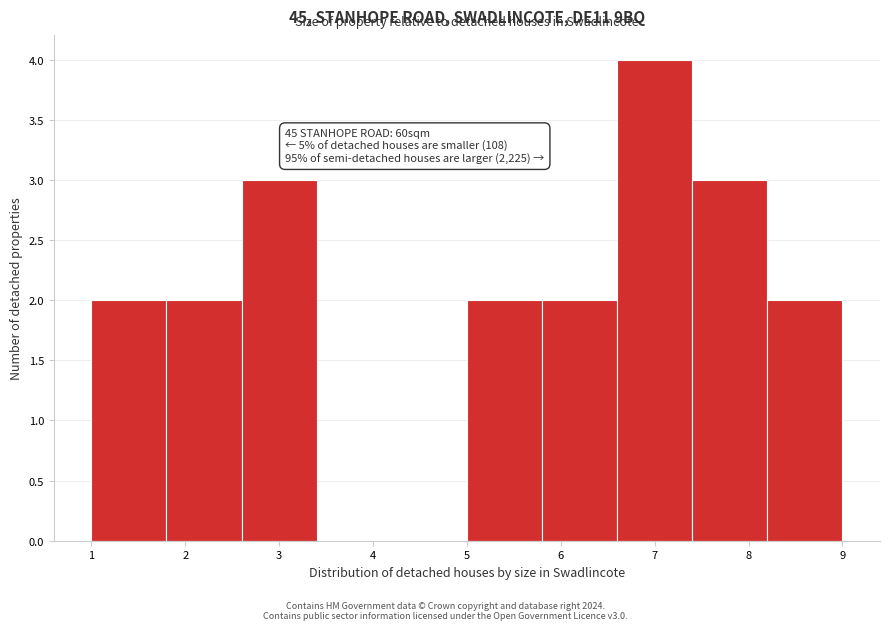

Which range on the x-axis has the tallest bar?

6.6 to 7.4